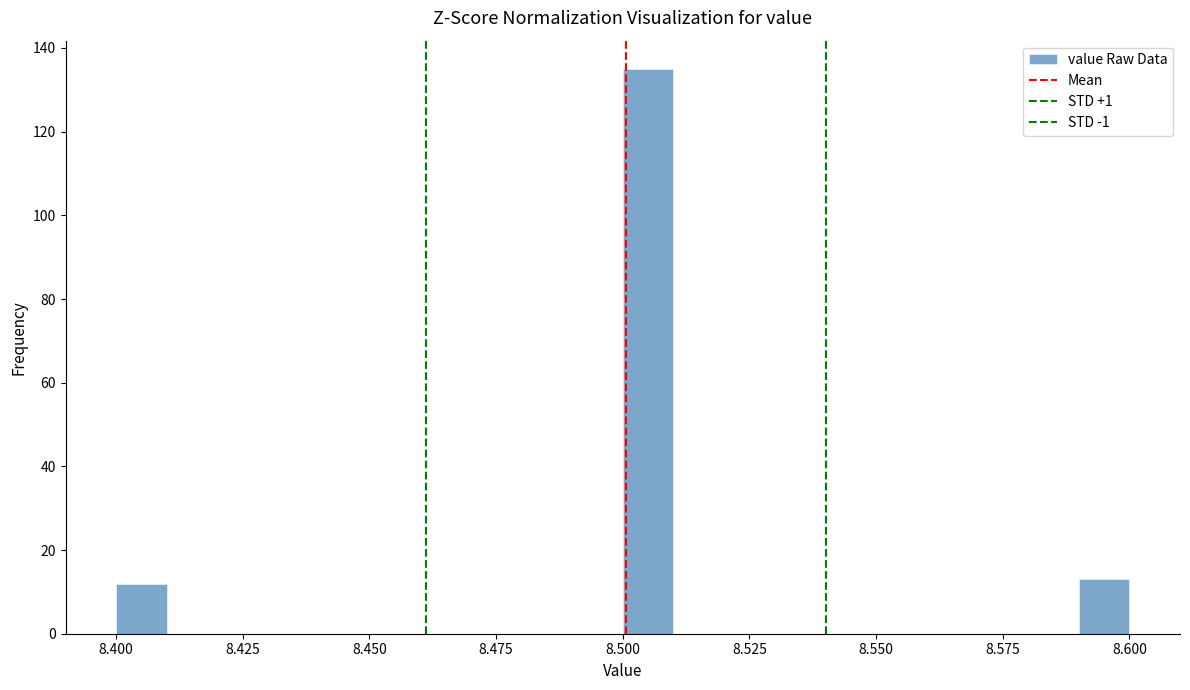

Read against the x-axis, roughly where is the centre of the tallest bar?

8.505